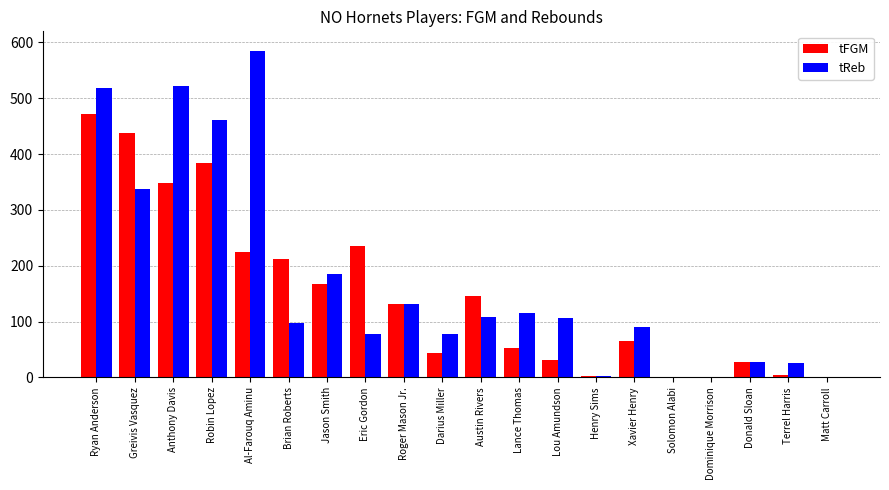

True or false: tReb has a value of 1 at Matt Carroll.

True